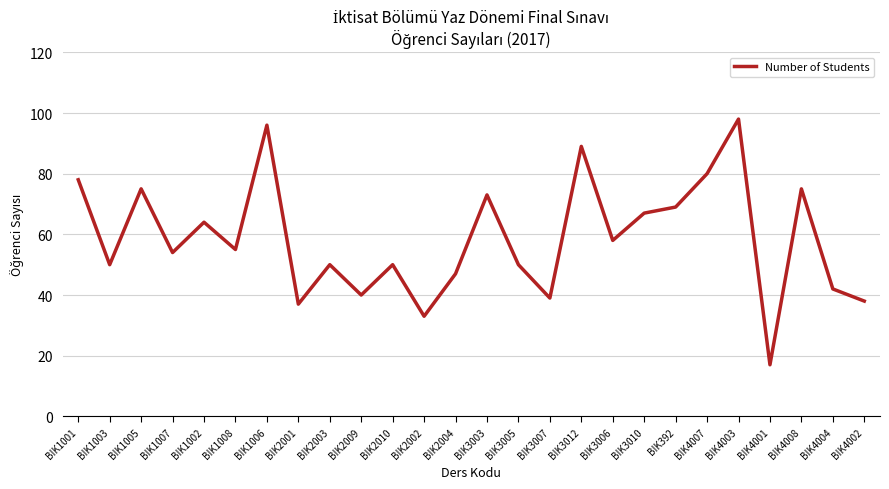

Between BIK3005 and BIK3007, which is larger?

BIK3005